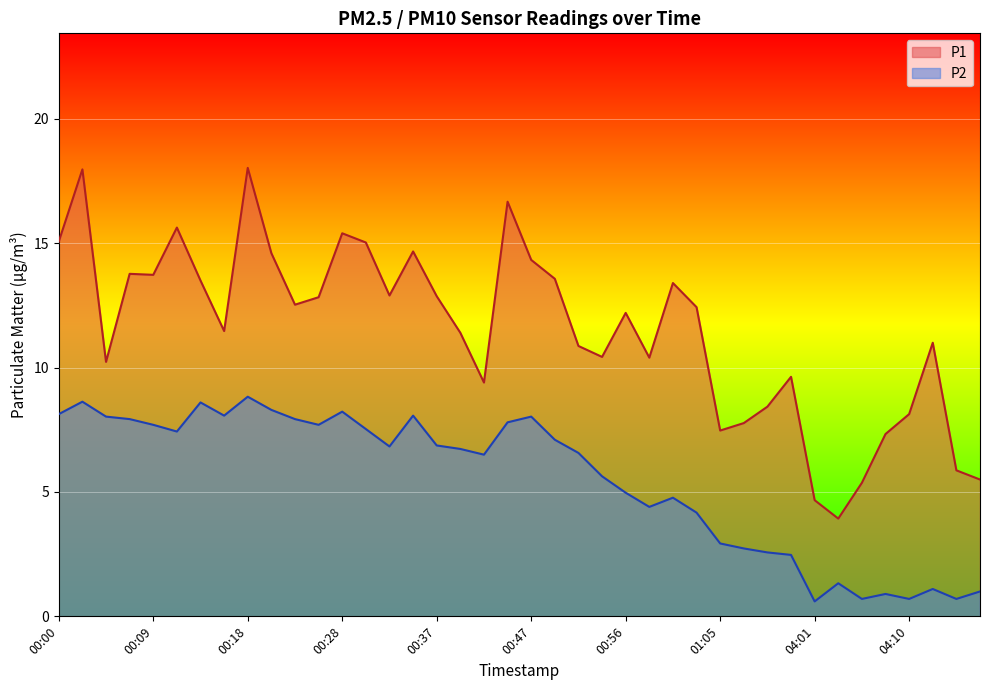

What is the label of the 40th point from the left?

04:17